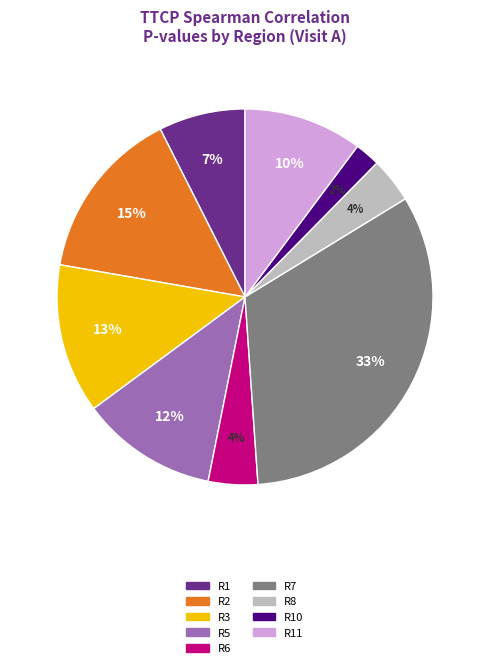

To the nearest percent, what is the average slice percentage?

11%